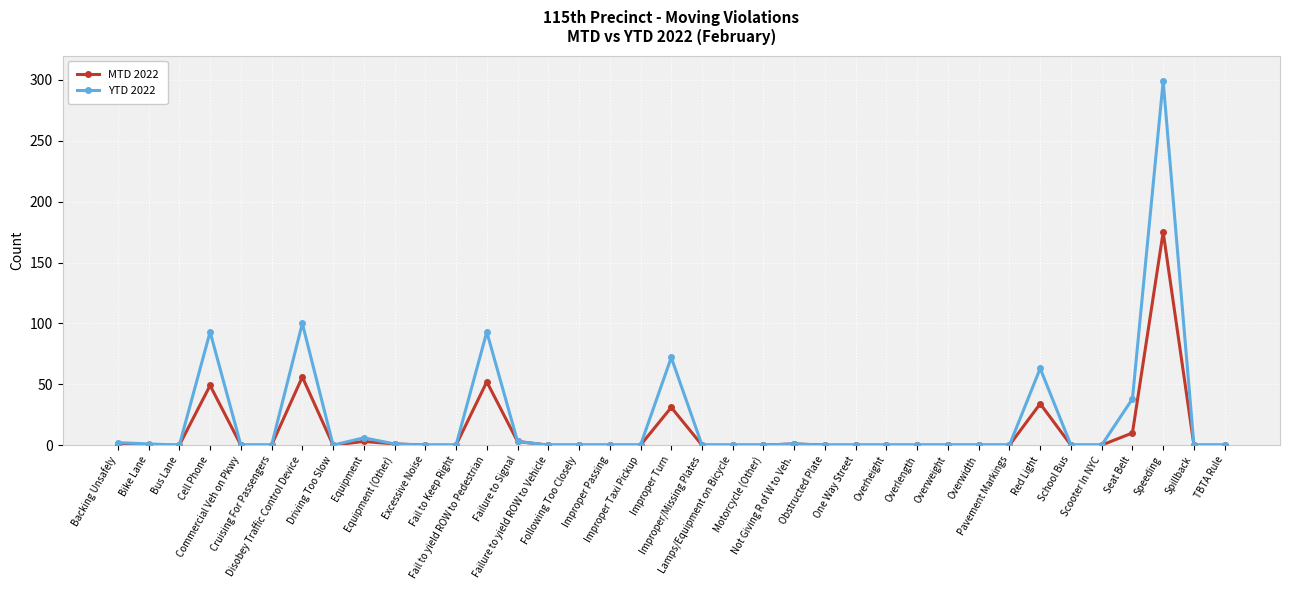

True or false: YTD 2022 has more than 0 interior local peaks.

True